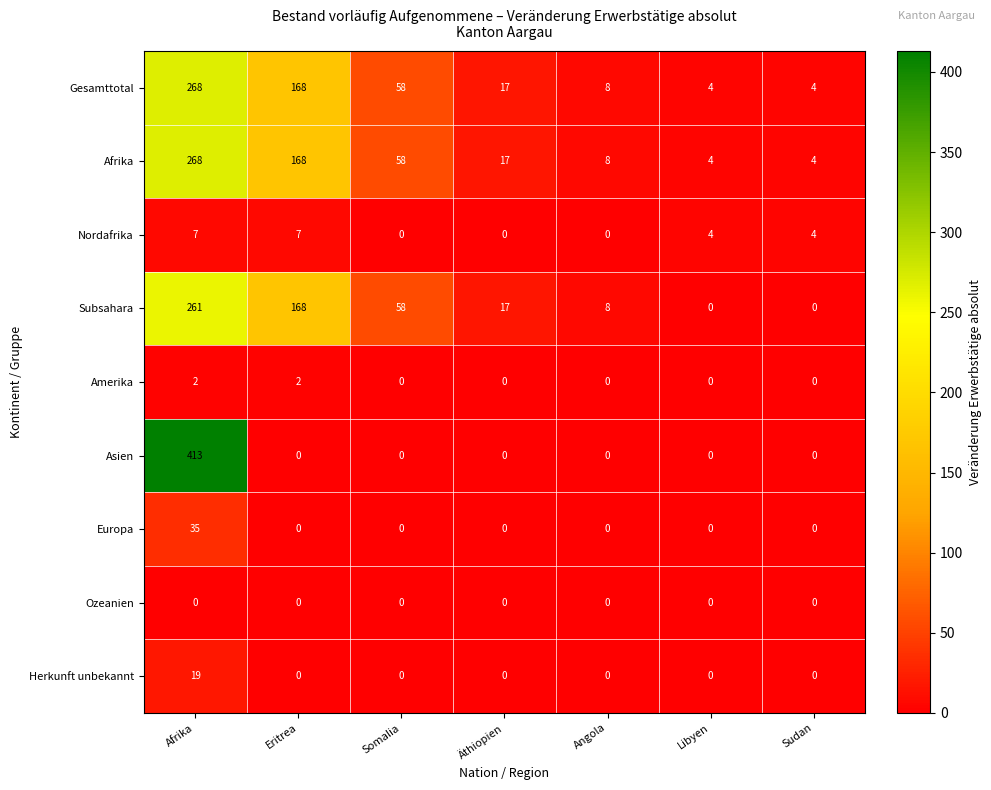

Count the number of data series in this chart.

9